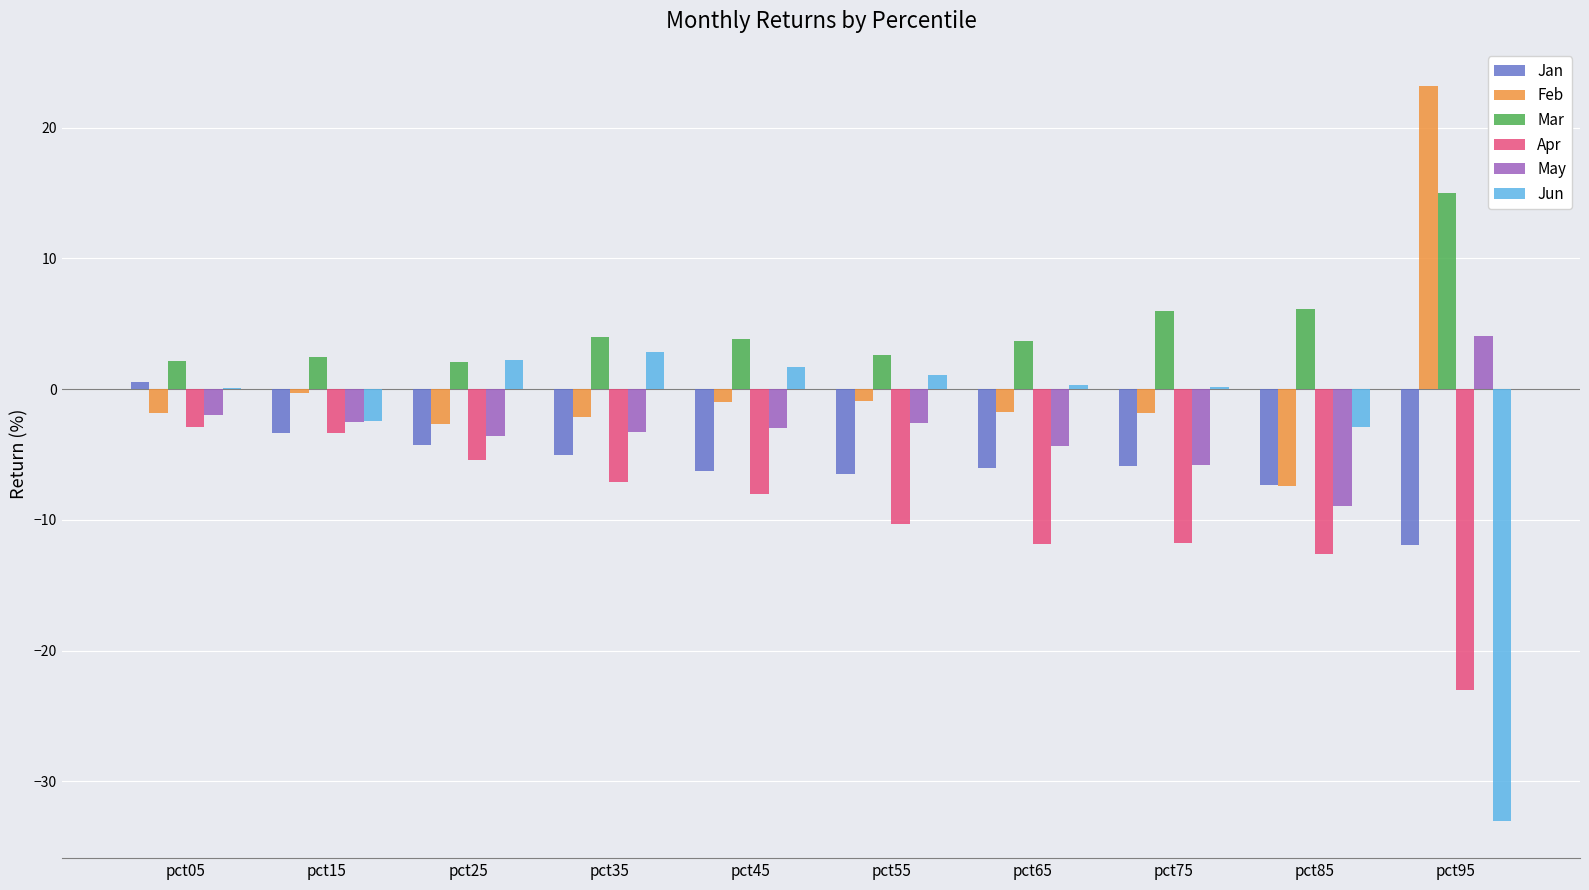

What is the sum of all Apr values?

-96.3